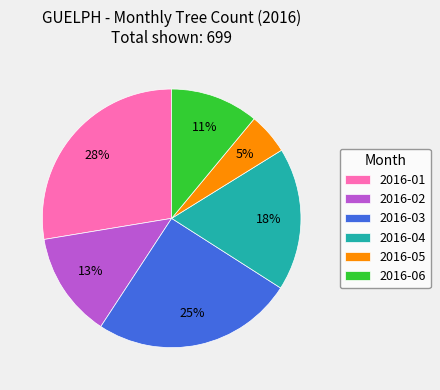

Rank the categories by value from lowest to highest.

2016-05, 2016-06, 2016-02, 2016-04, 2016-03, 2016-01